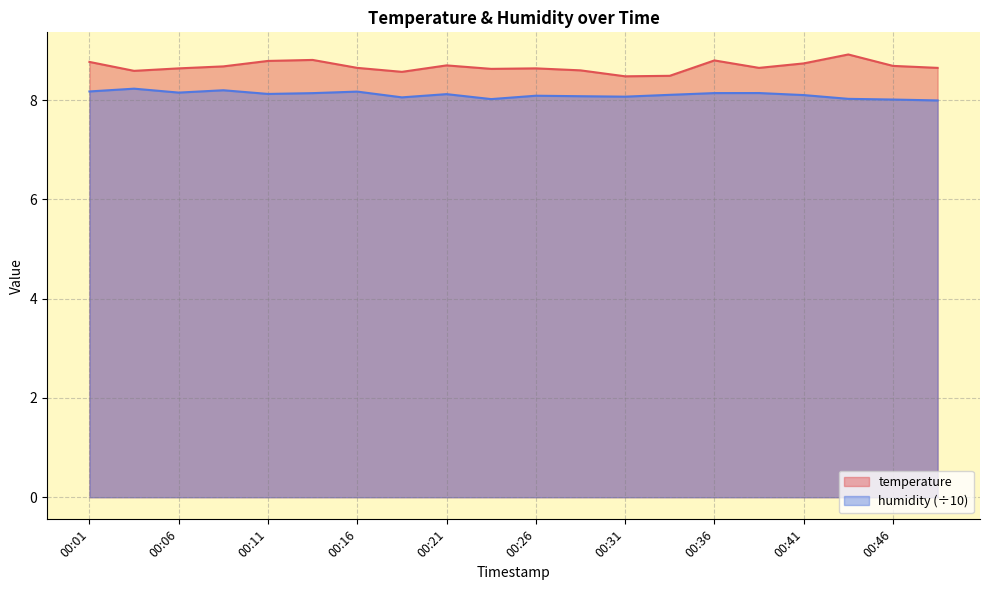

In temperature, how many points are lower than both neighbors (excluding endpoints)?

5